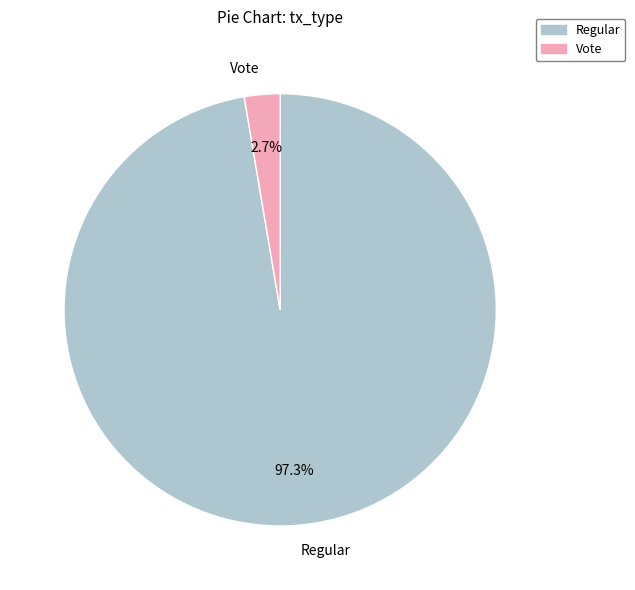

What is the smallest slice in the pie chart?

Vote